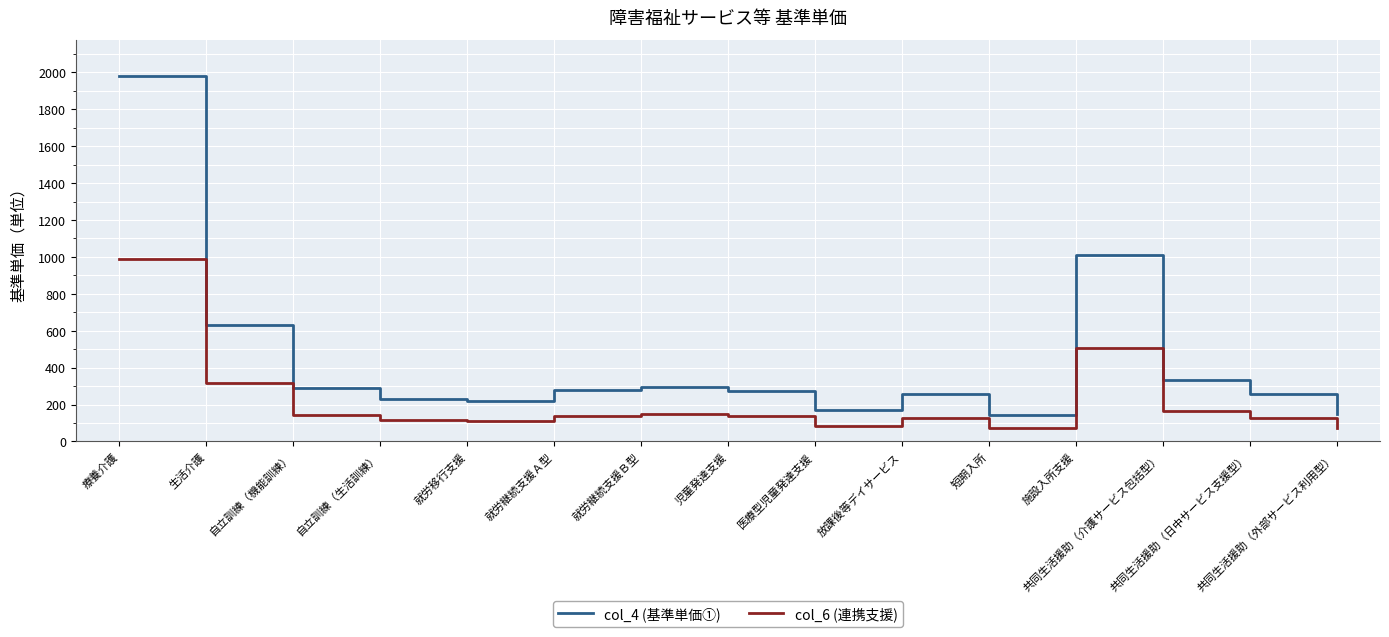

What is the sum of all col_6 (連携支援) values?

3260